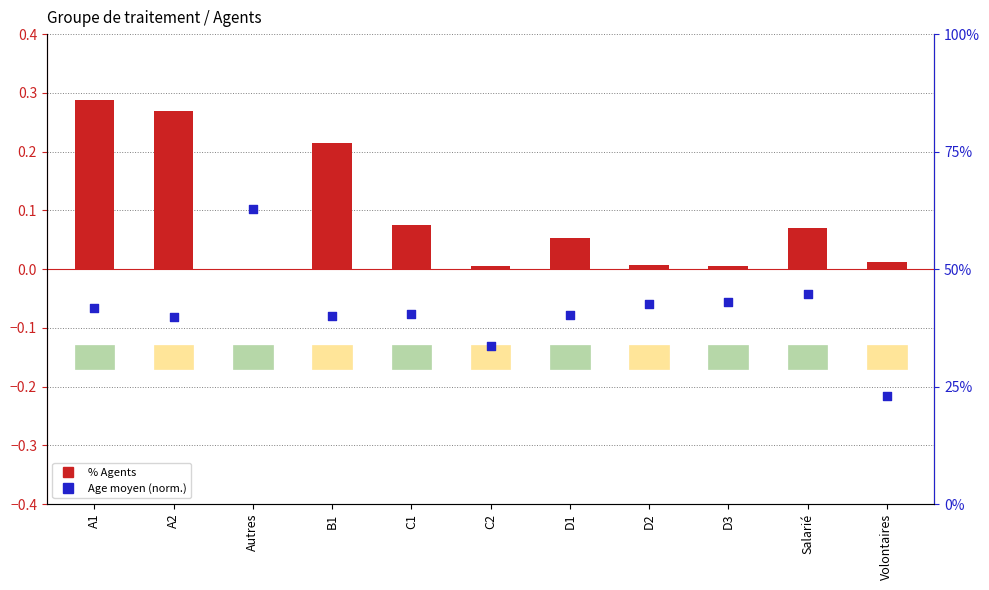

Is the value of % Agents at B1 greater than the value of Age moyen (normalized) at Volontaires?

No